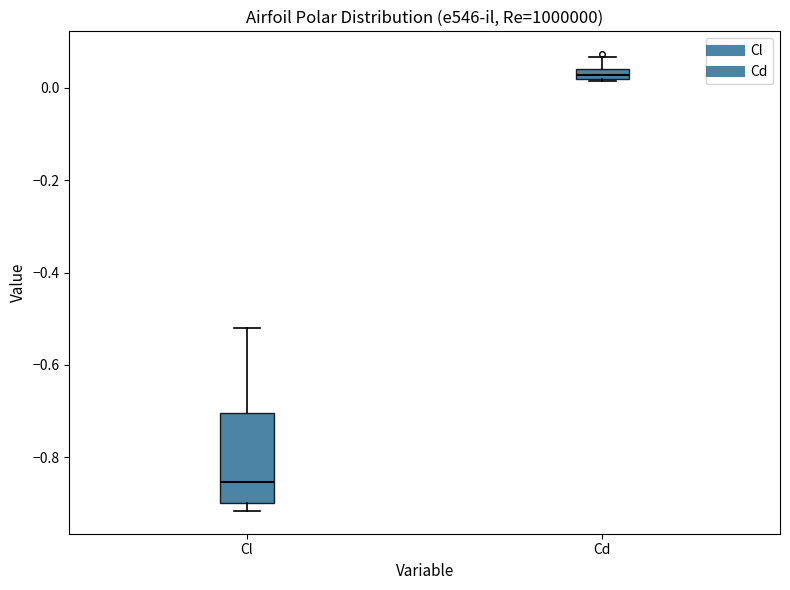

Where does the upper whisker of the box for Cl end on the y-axis? The values are not printed on the chart, so give them approximately, as read against the axis.

-0.52